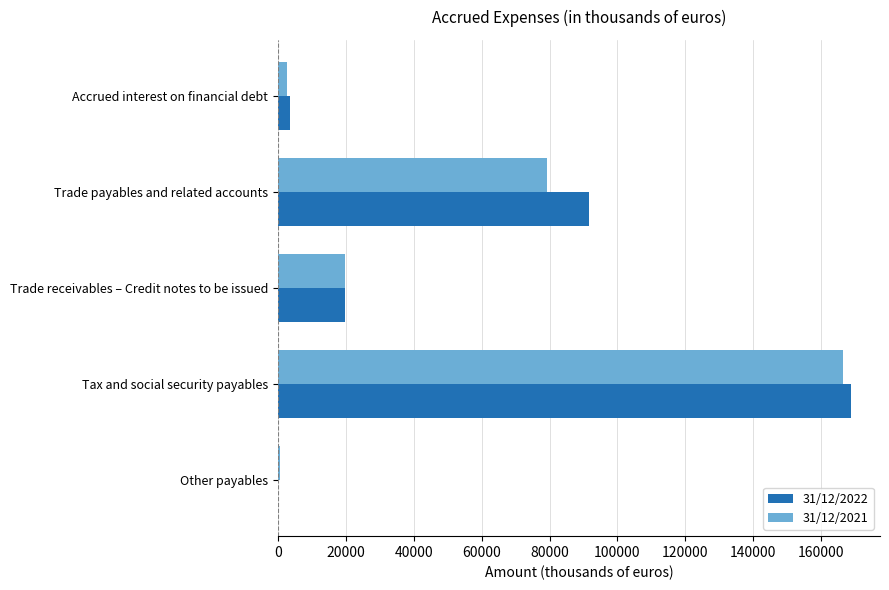

Count the number of data series in this chart.

2